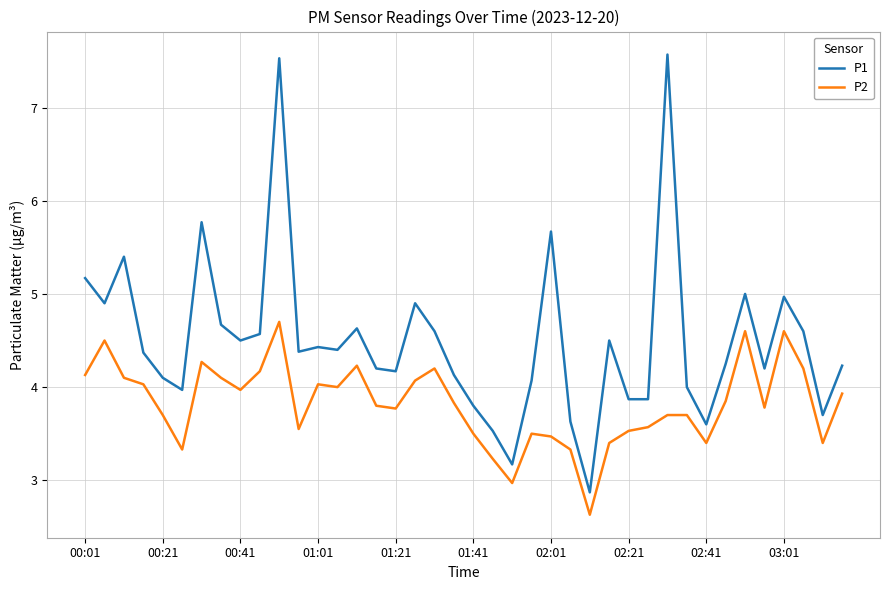

What is the difference between the maximum and minimum values in the P1 series?

4.7